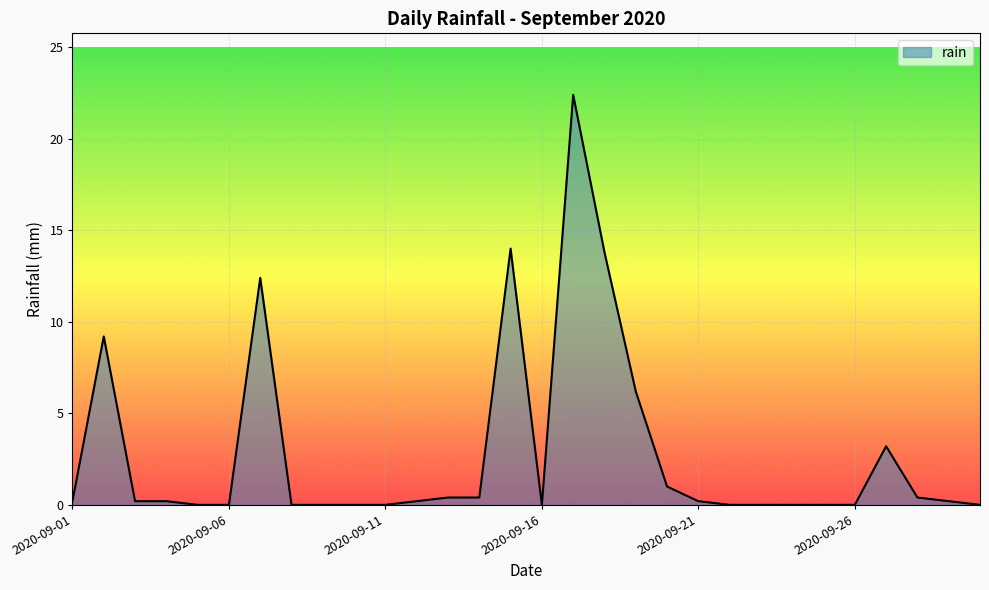

What is the greatest value displayed?

22.4